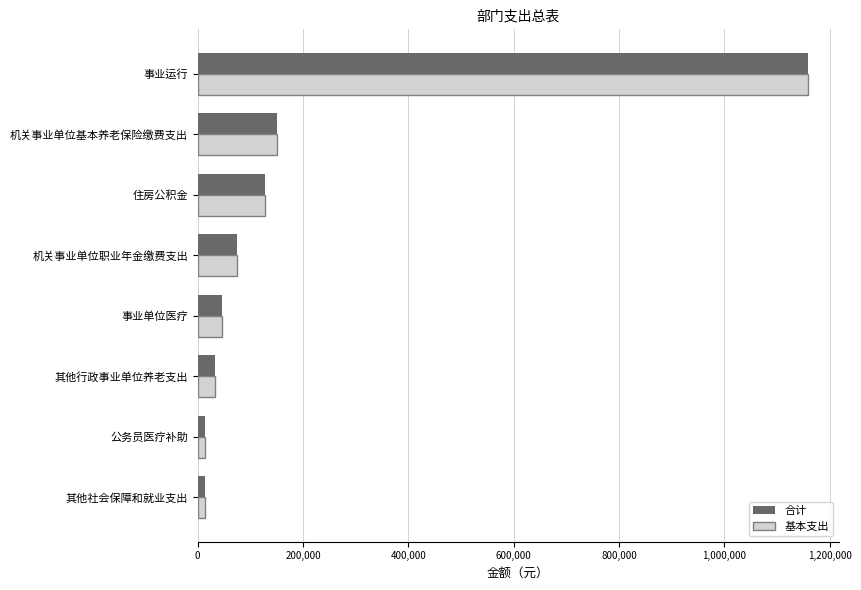

At how many categories does at least one series exceed 552197?

1